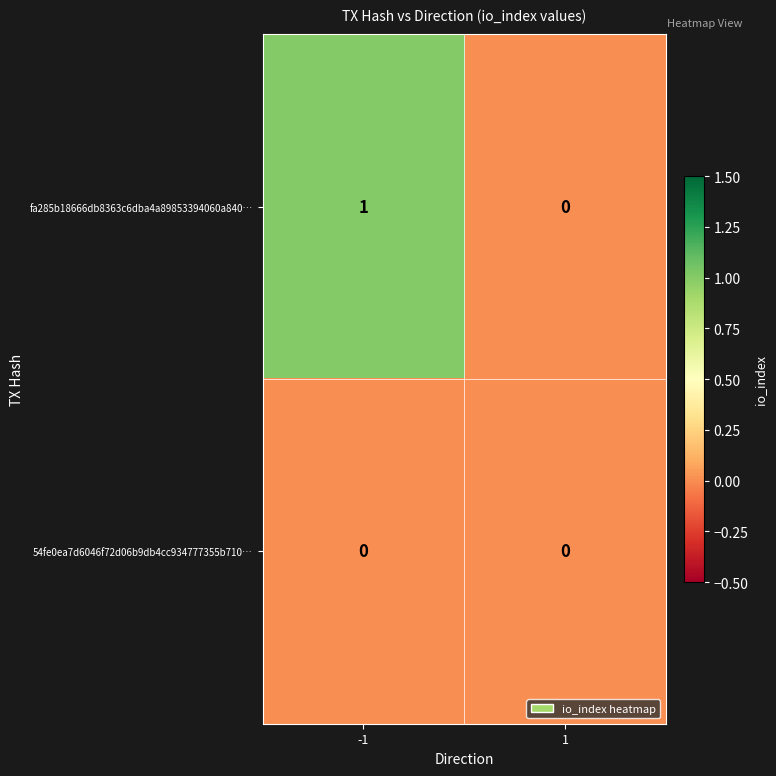

Reading left to right, what are all the values shown in this chart?

fa285b18666db8363c6dba4a89853394060a840…: -1=1	1=0
54fe0ea7d6046f72d06b9db4cc934777355b710…: -1=0	1=0